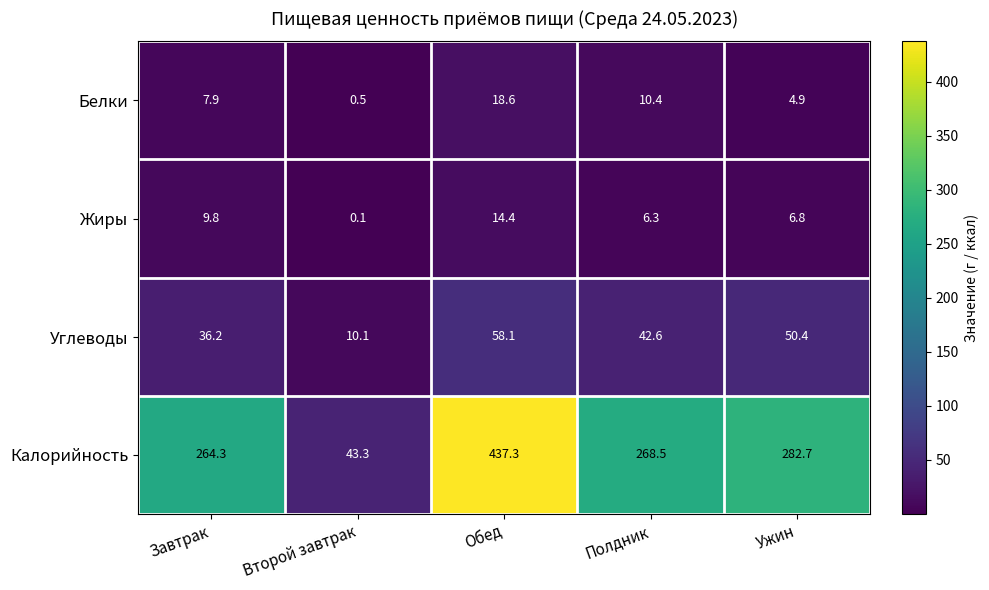

What is the minimum value for Калорийность?

43.3